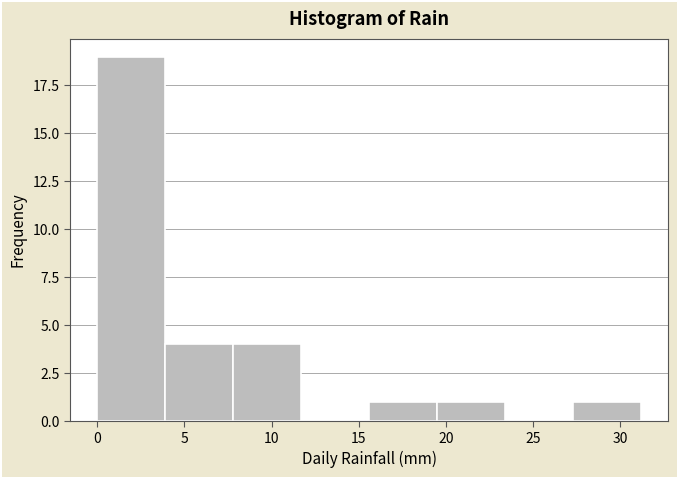

Reading left to right, transcribe this chart: for each bar, give the range it covers on the x-axis and its height. Neither the bar edges nor the heights are printed on the chart, so give them approximately, as read against the axes.

0.0 to 3.9: 19
3.9 to 7.8: 4
7.8 to 11.7: 4
11.7 to 15.6: 0
15.6 to 19.5: 1
19.5 to 23.4: 1
23.4 to 27.3: 0
27.3 to 31.2: 1